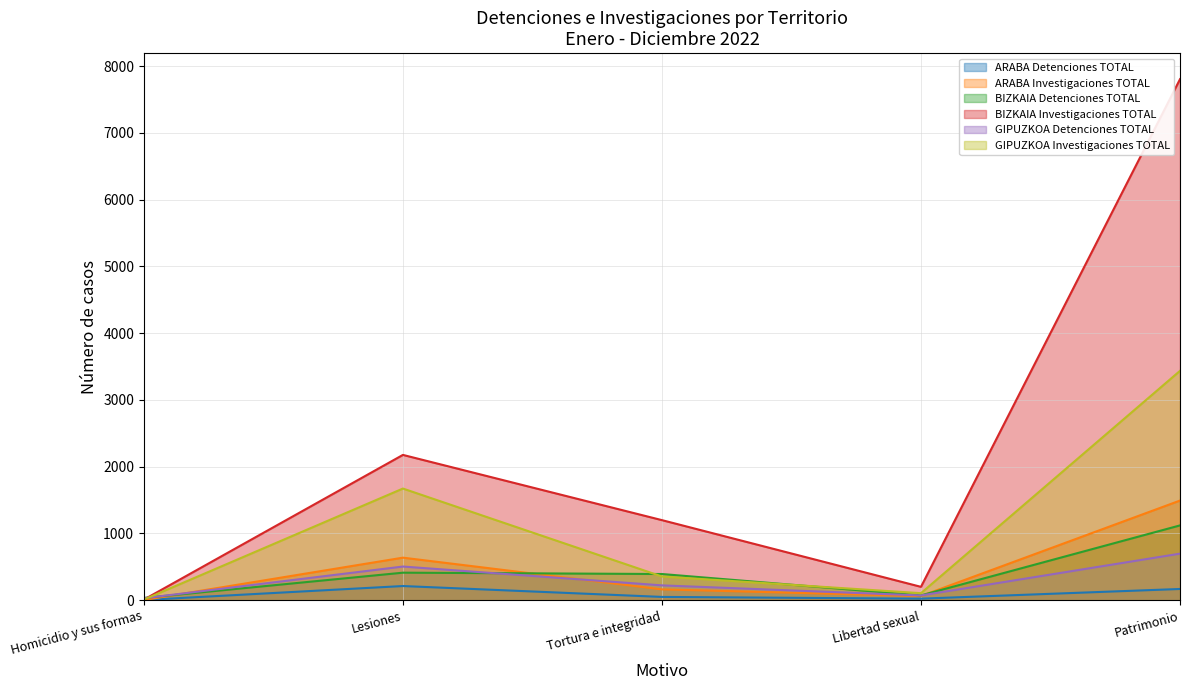

The ARABA Detenciones TOTAL series shows 298 at Lesiones. True or false?

False